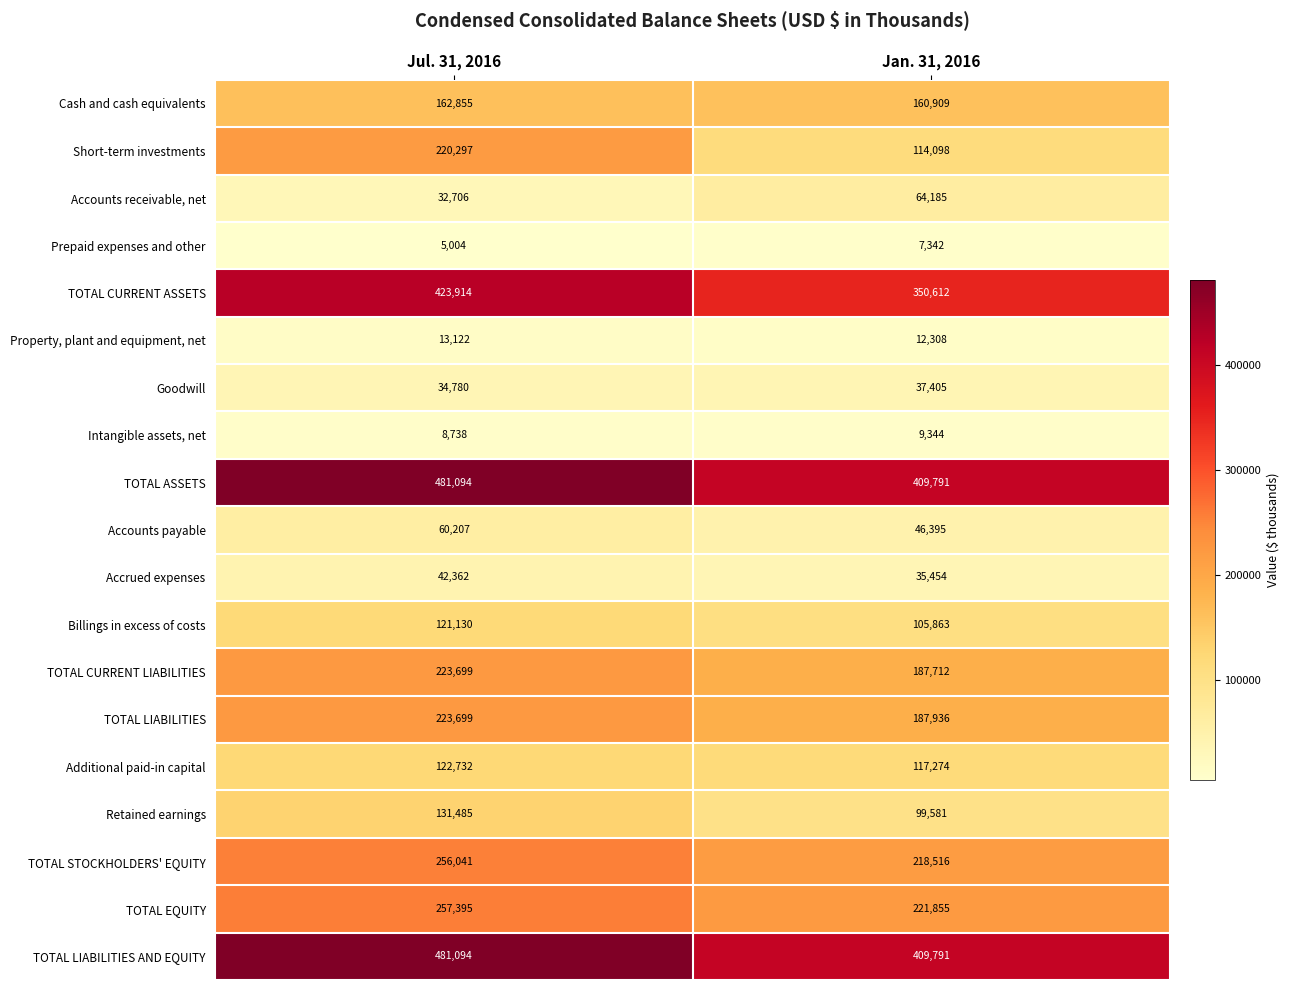

Which series has the largest range (max minus min)?

Short-term investments